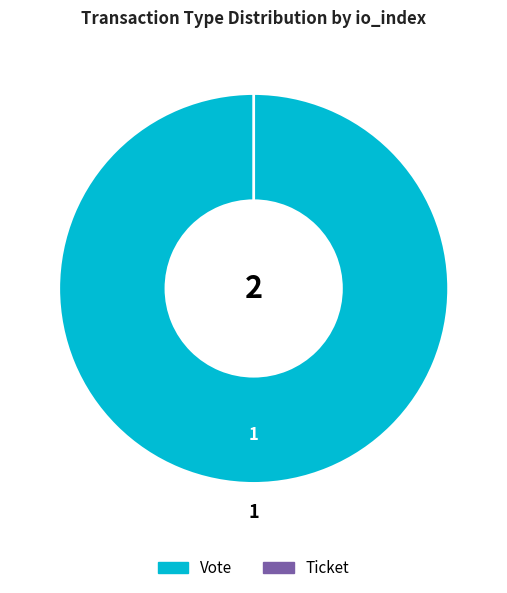

To the nearest percent, what is the difference between the largest and smallest slice percentages?

100%